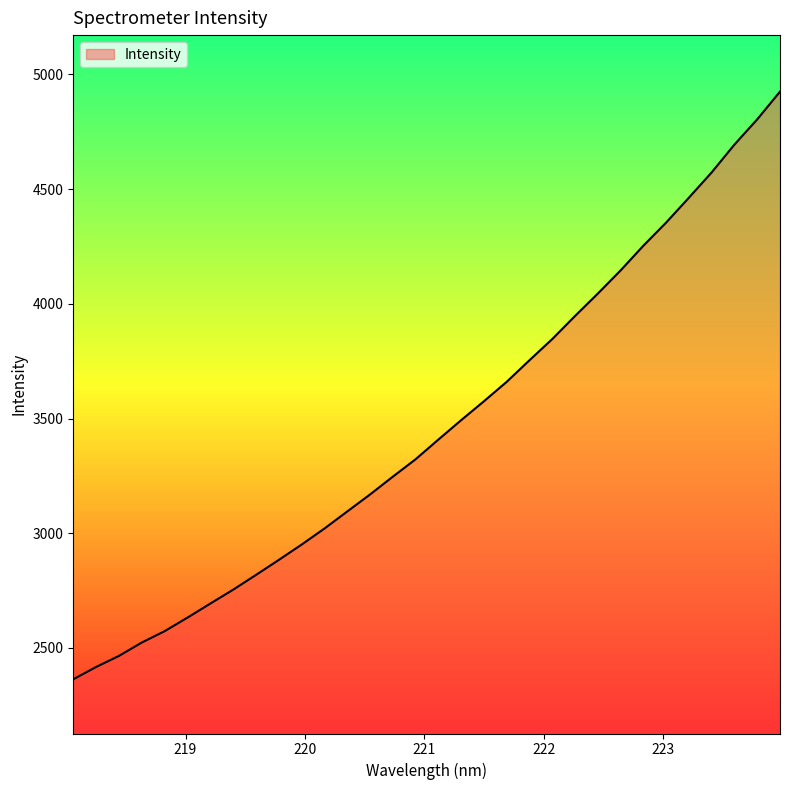

What is the maximum value shown in the chart?

4924.8